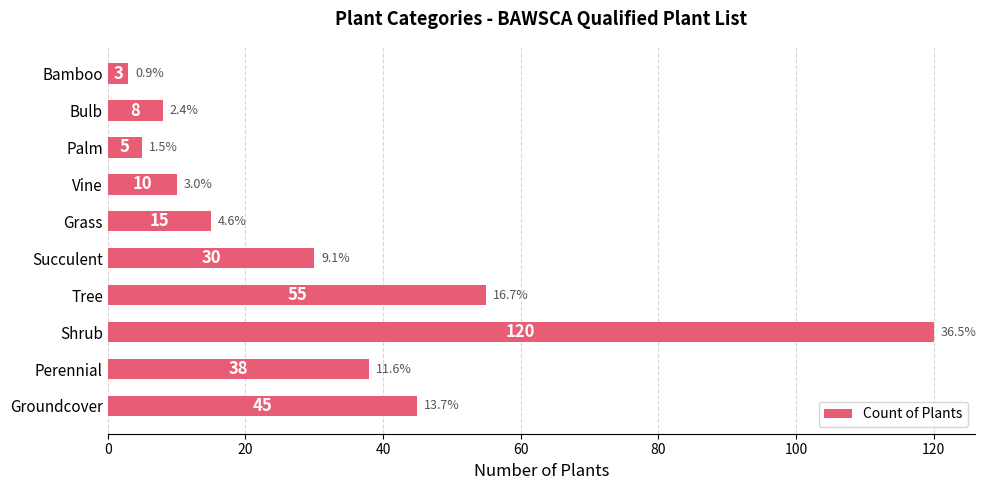

What is the change in value from Groundcover to Bulb?

-37